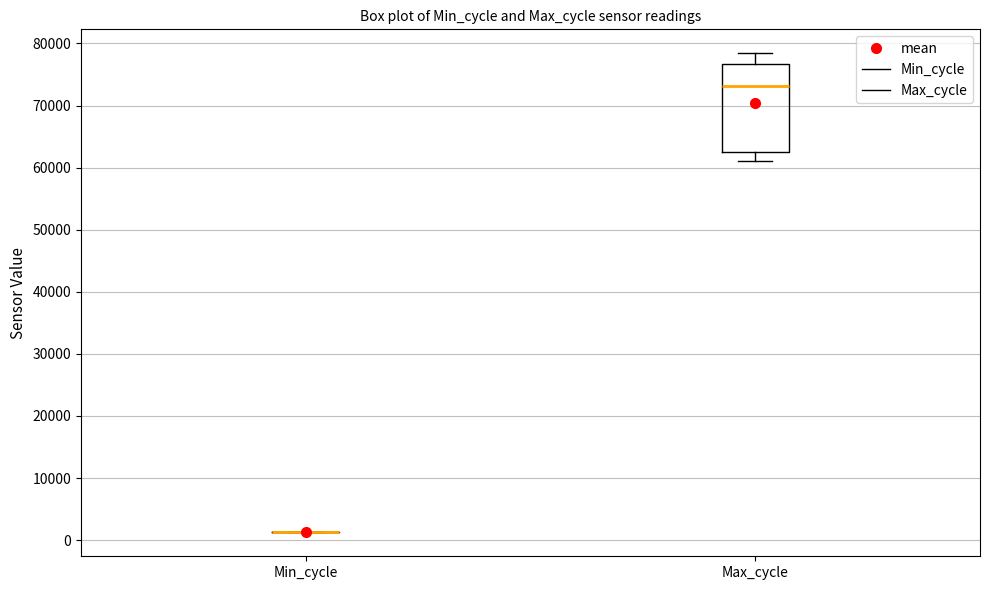

Reading left to right, transcribe this box plot: for each box, give where its median line is, the range the box spans, and where its two whiskers end, as read against the y-axis. The values are not printed on the chart, so give them approximately, as read against the axis.

Min_cycle: box collapsed to a line at 1000, whiskers 1000 to 1000
Max_cycle: median 73000, box 63000 to 77000, whiskers 61000 to 78000